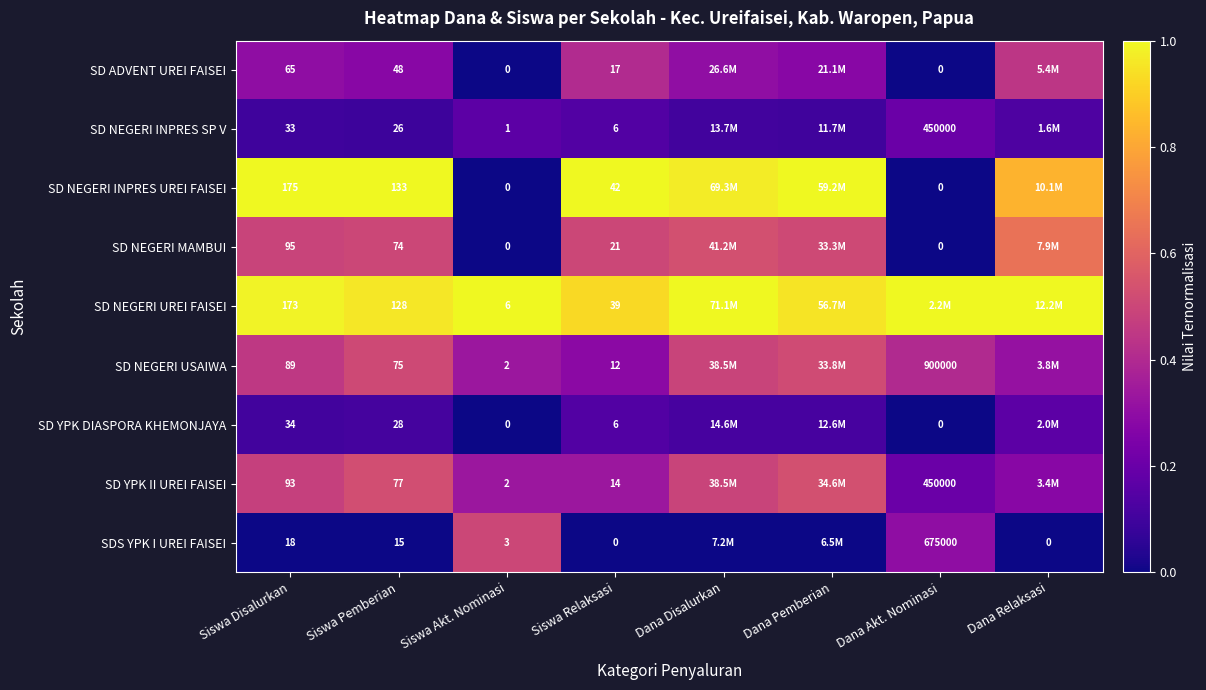

How many data points in SD YPK DIASPORA KHEMONJAYA are above 0?

6